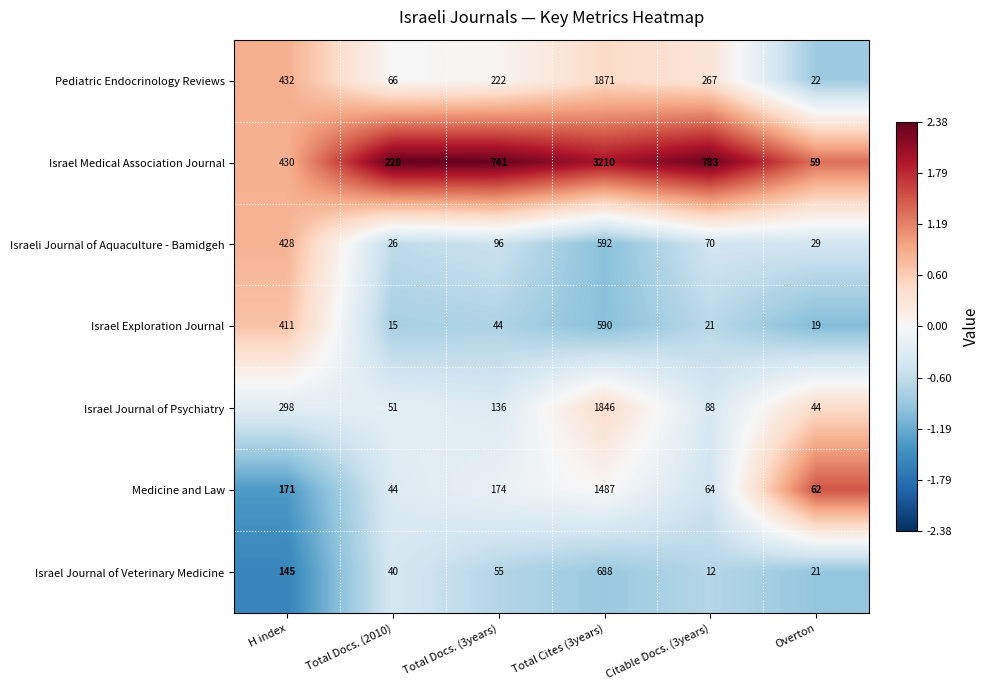

What is the sum of the Israel Medical Association Journal values at Total Cites (3years) and Citable Docs. (3years)?

3993